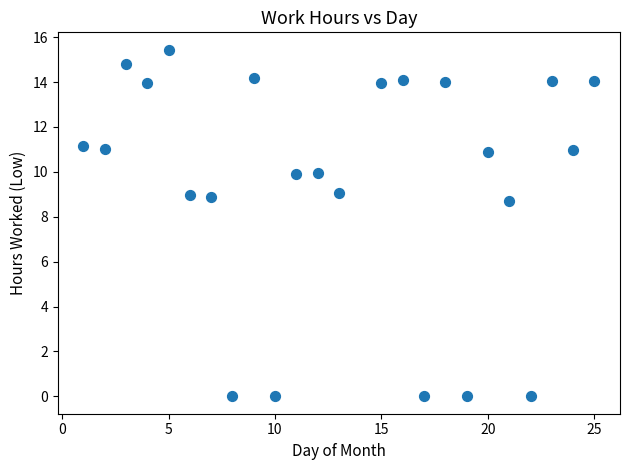

What is the range of X values (max minus min)?

24.0